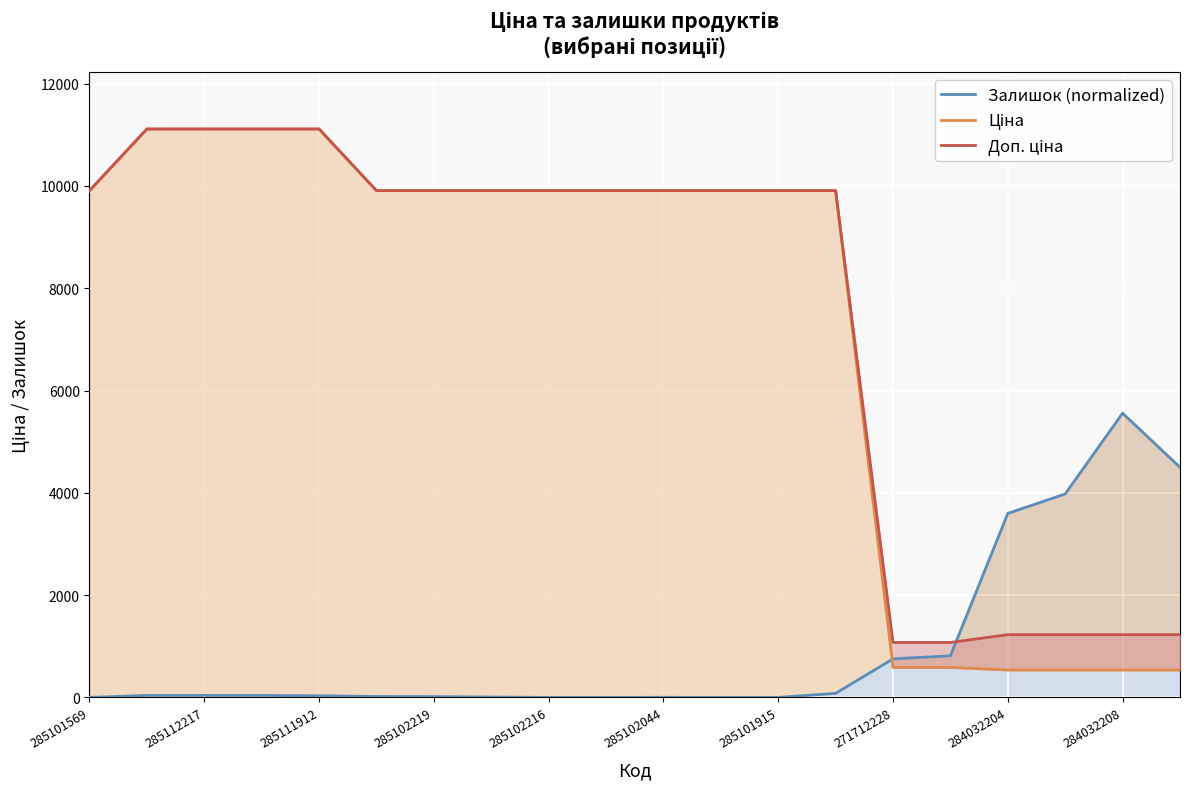

True or false: Залишок (normalized) has more than 1 interior local peaks.

True